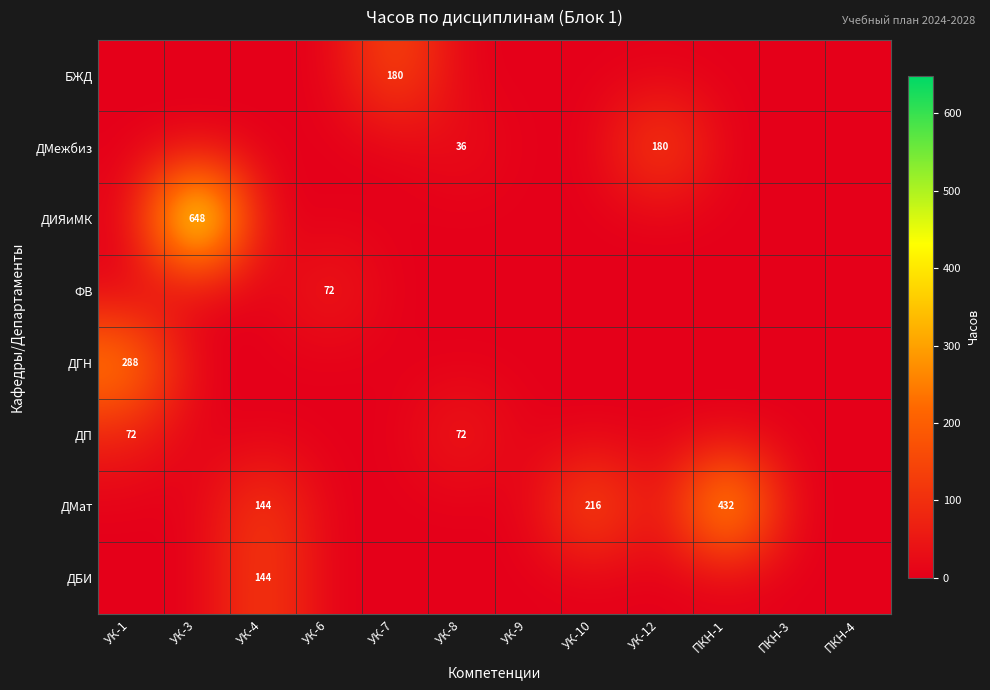

The value of ДП at УК-1 is 72. True or false?

True